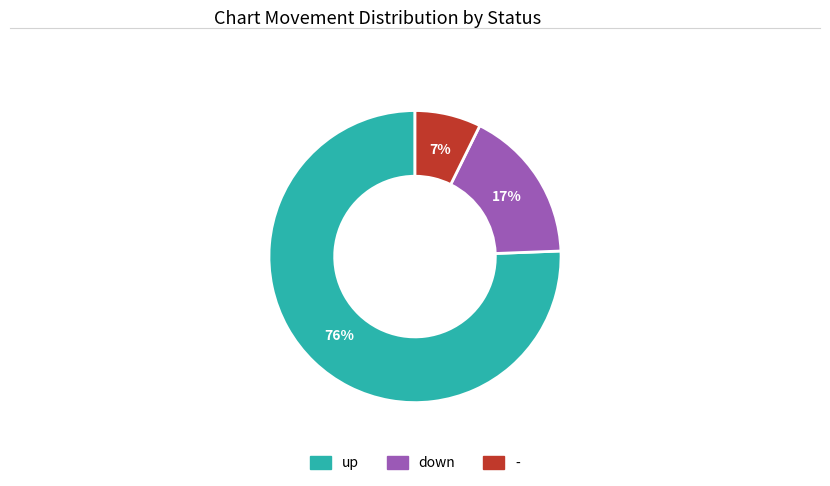

The - slice represents 7% of the pie. True or false?

True